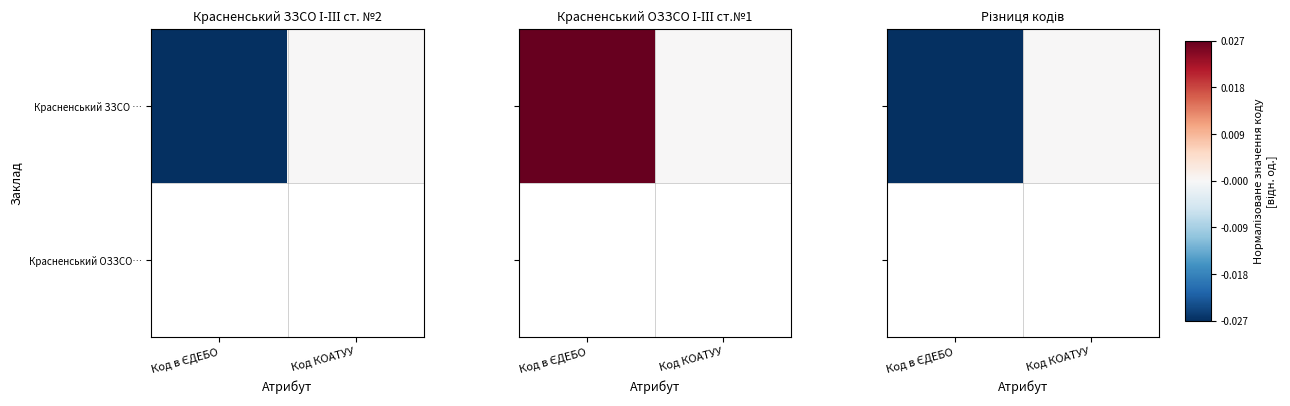

Reading left to right, extract all data points from this chart.

Код в ЄДЕБО=-1	Код КОАТУУ=0